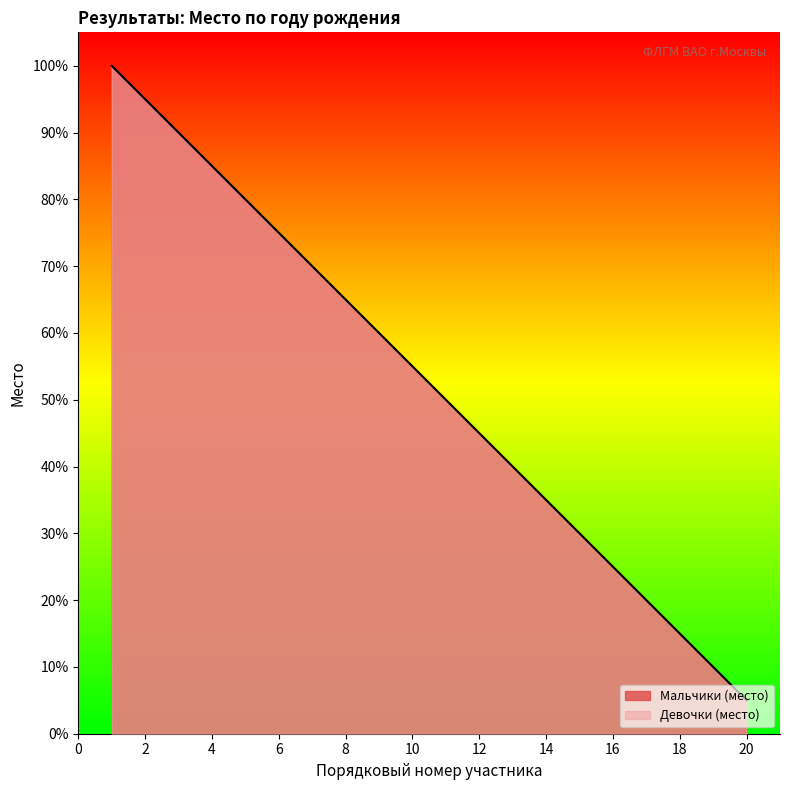

Reading left to right, extract all data points from this chart.

Мальчики (место): 100.0	95.0	90.0	85.0	80.0	75.0	70.0	65.0	60.0	55.0	50.0	45.0	40.0	35.0	30.0	25.0	20.0	15.0	10.0	5.0
Девочки (место): 100.0	95.0	90.0	85.0	80.0	75.0	70.0	65.0	60.0	55.0	50.0	45.0	40.0	35.0	30.0	25.0	20.0	15.0	10.0	5.0